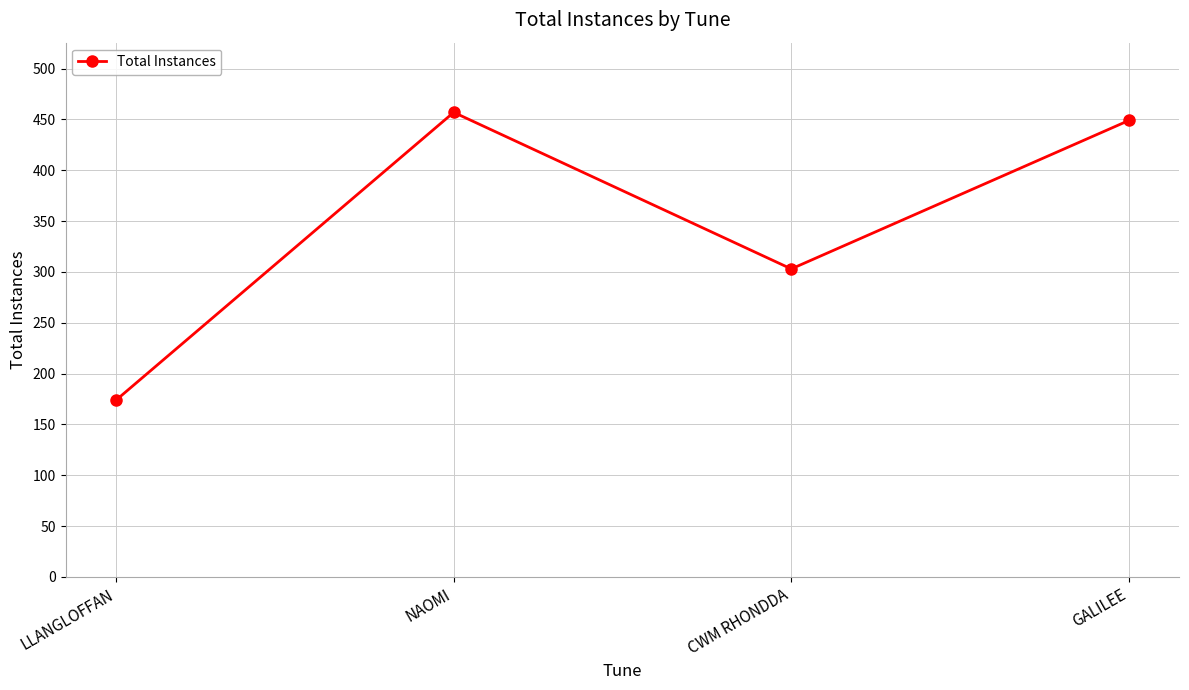

Is it true that the value at CWM RHONDDA is 303?

True